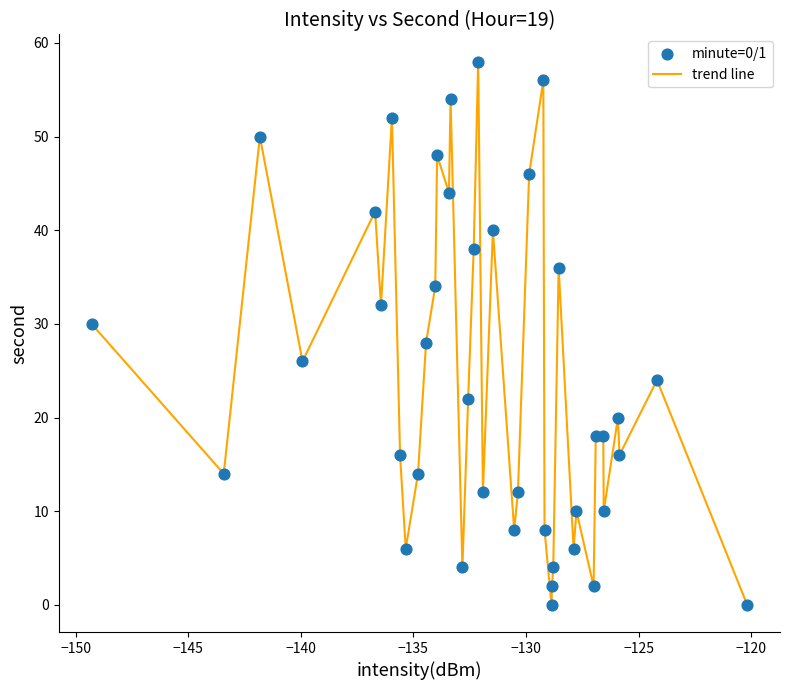

What is the difference between the maximum and minimum values?

58